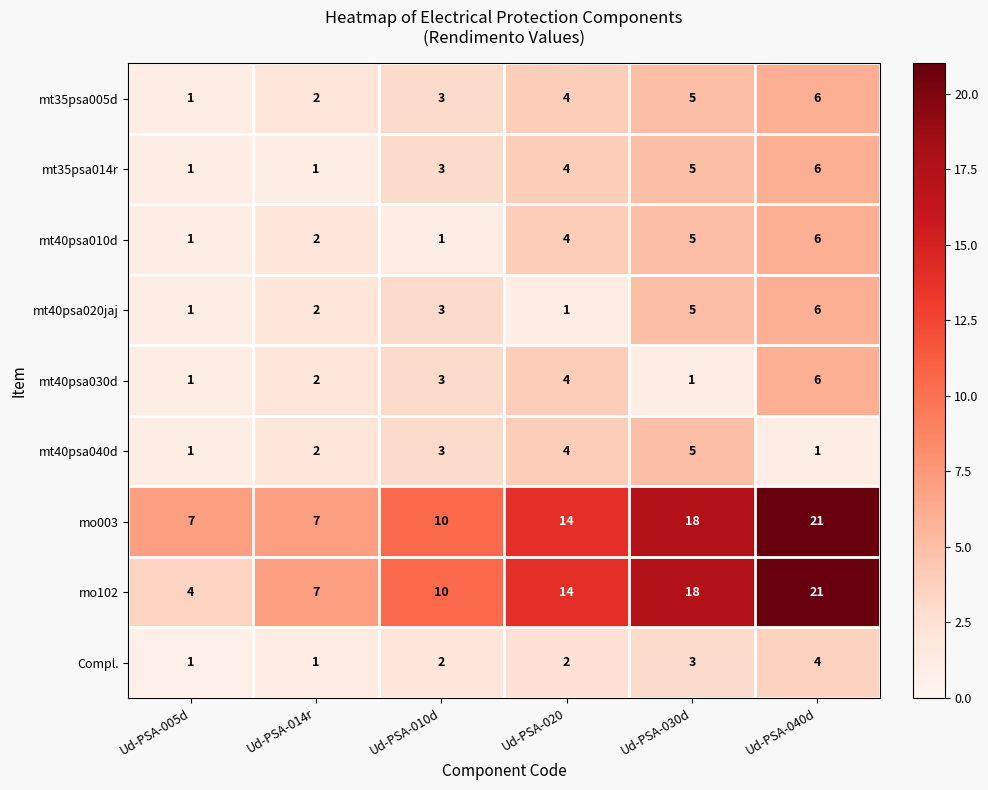

Is it true that mt40psa020jaj equals 4 at Ud-PSA-010d?

False